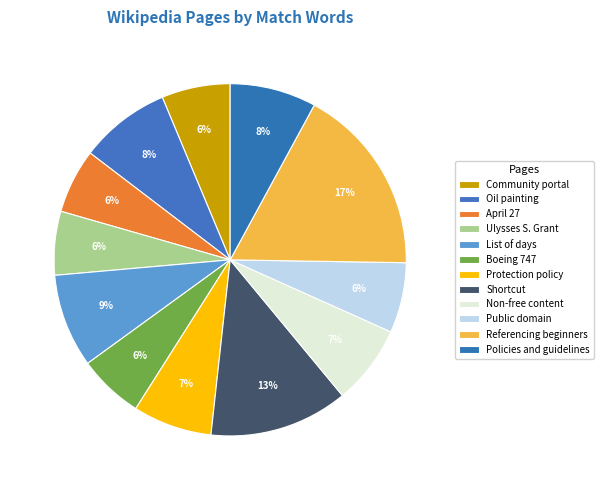

Is there a majority slice in this chart?

No